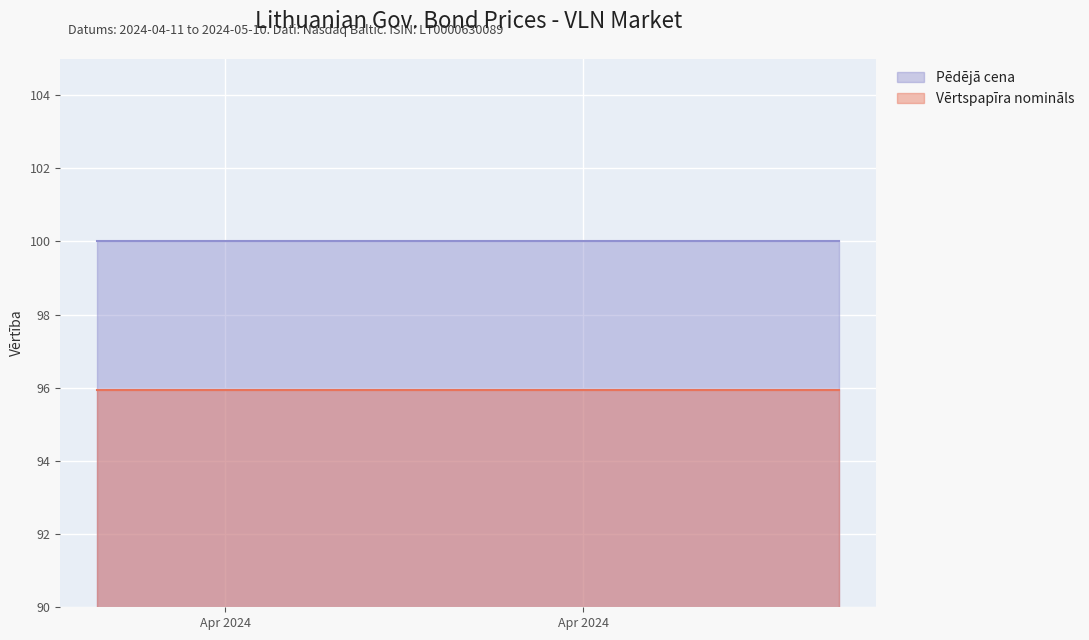

What position from the right is 2024-05-06?

17